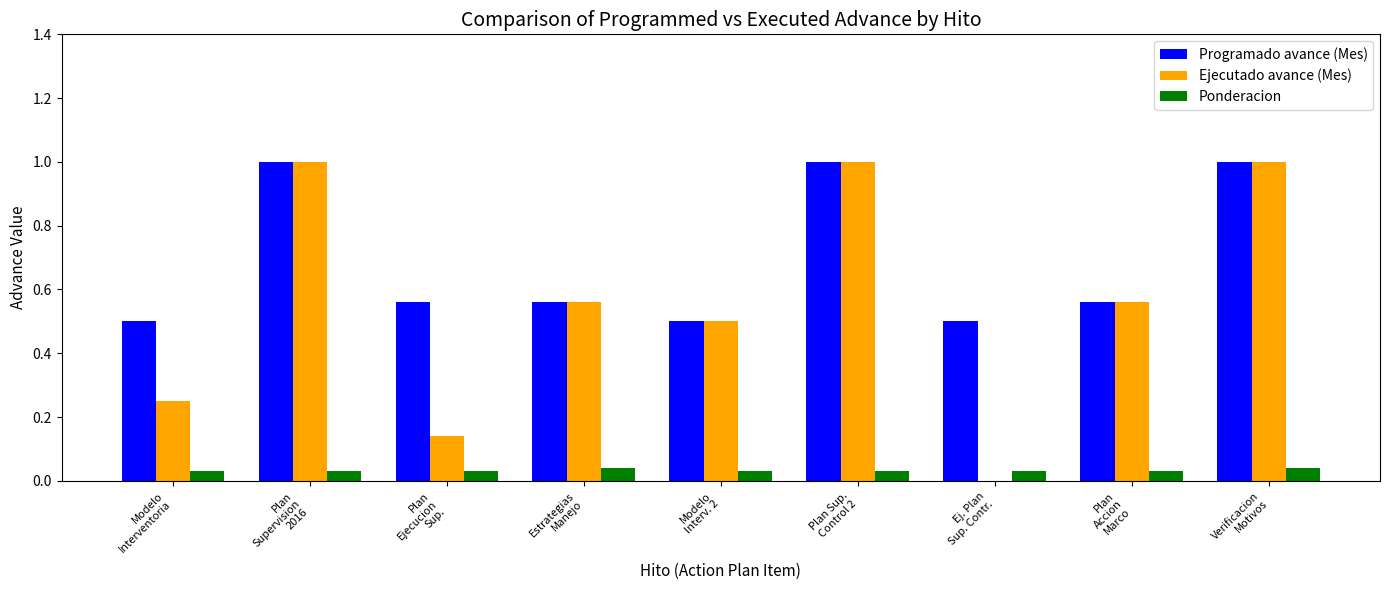

What is the average value of the Programado avance (Mes) series?

0.7